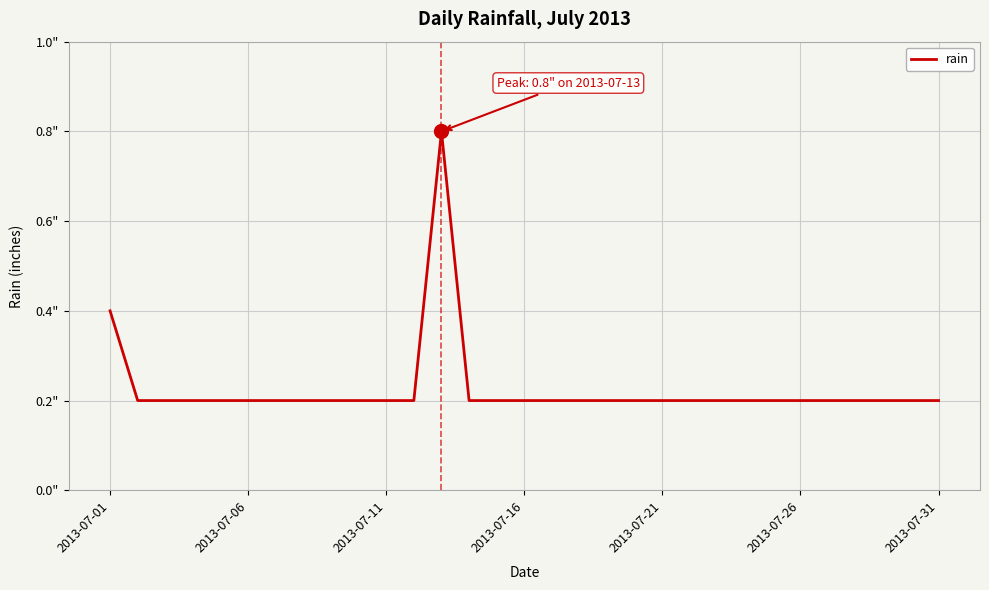

Does the chart display data point markers on the line(s)?

No